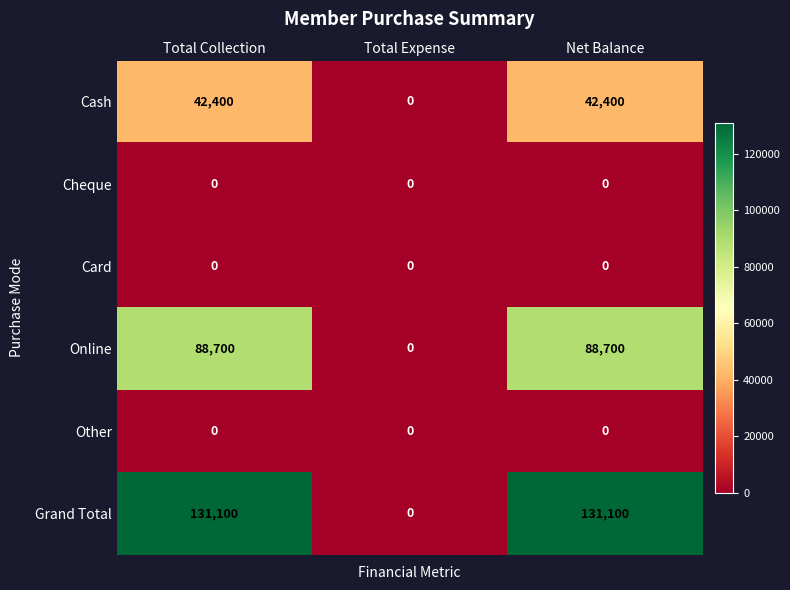

Which series has the largest total across all categories?

Grand Total